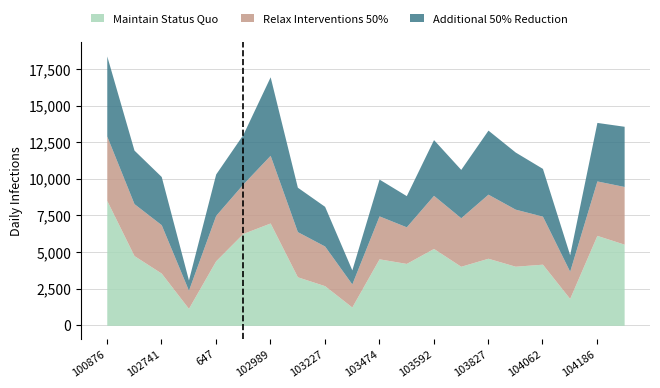

How many categories are shown in the chart?

20